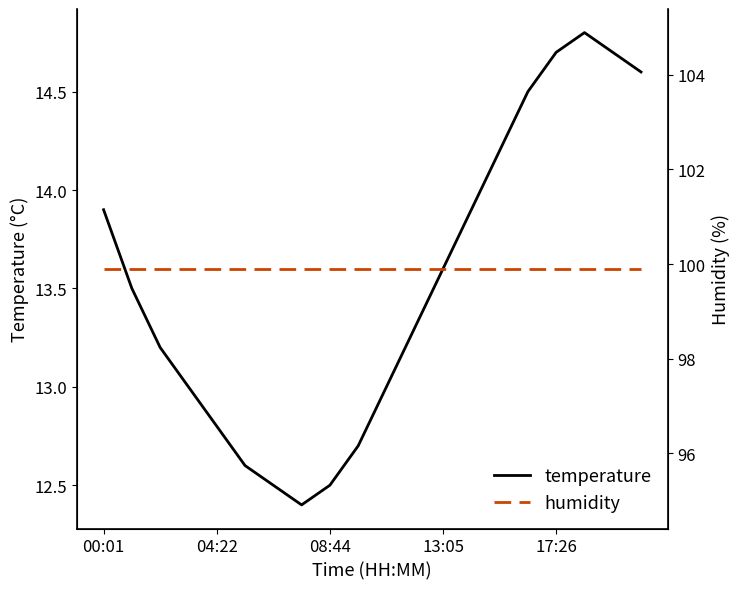

What is the lowest value of the temperature series?

12.4